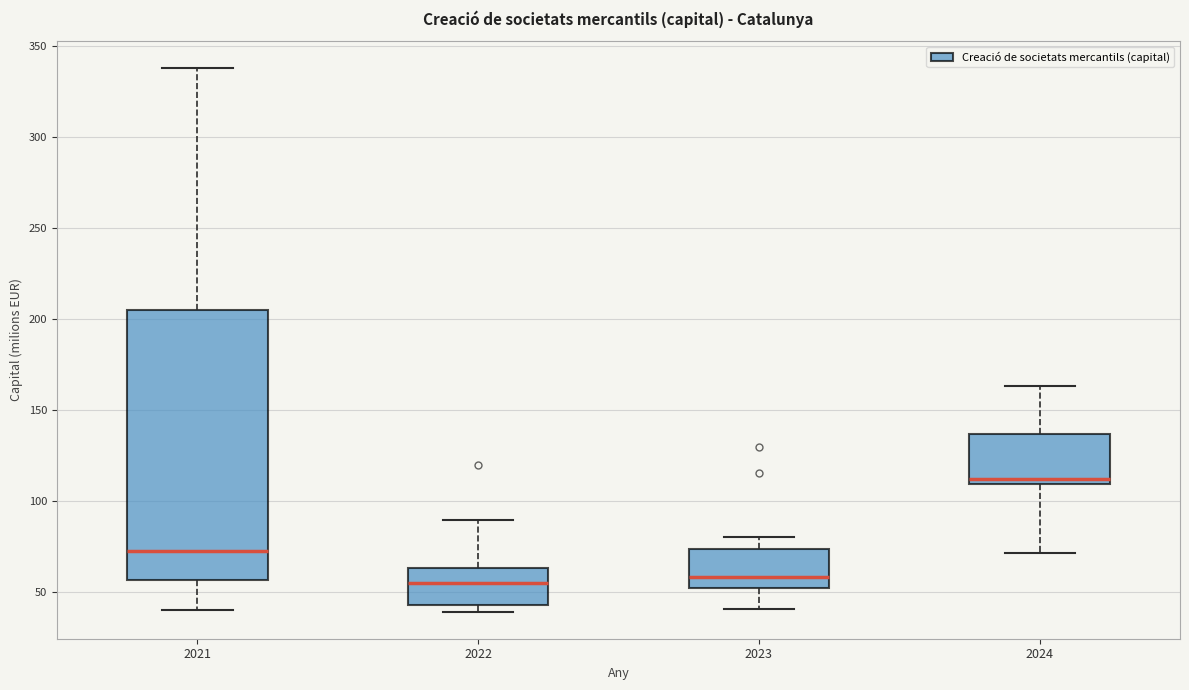

Reading left to right, transcribe this box plot: for each box, give where its median line is, the range the box spans, and where its two whiskers end, as read against the y-axis. The values are not printed on the chart, so give them approximately, as read against the axis.

2021: median 75, box 55 to 205, whiskers 40 to 340
2022: median 55, box 45 to 65, whiskers 40 to 90
2023: median 60, box 50 to 75, whiskers 40 to 80
2024: median 110 (just above the box's lower edge), box 110 to 135, whiskers 70 to 165